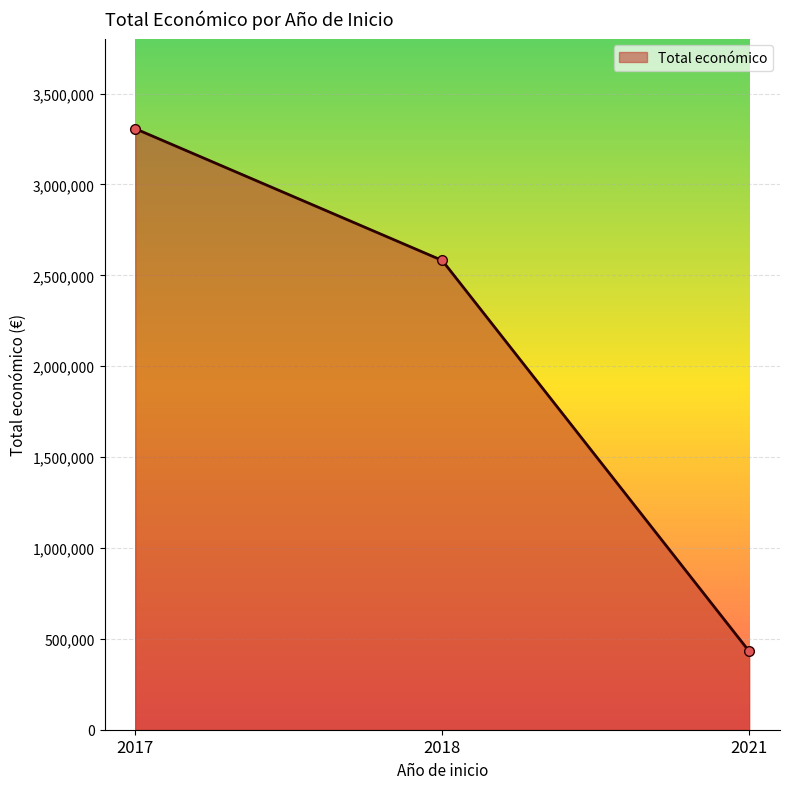

What is the value of the 2nd point from the left?

2581578